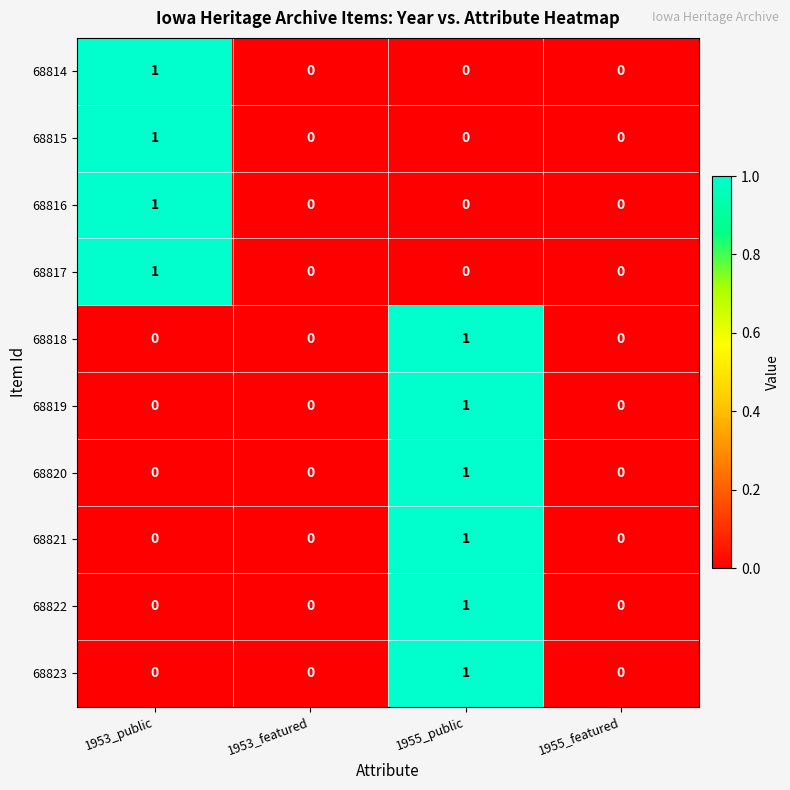

At which category is the sum across all series the highest?

1955_public